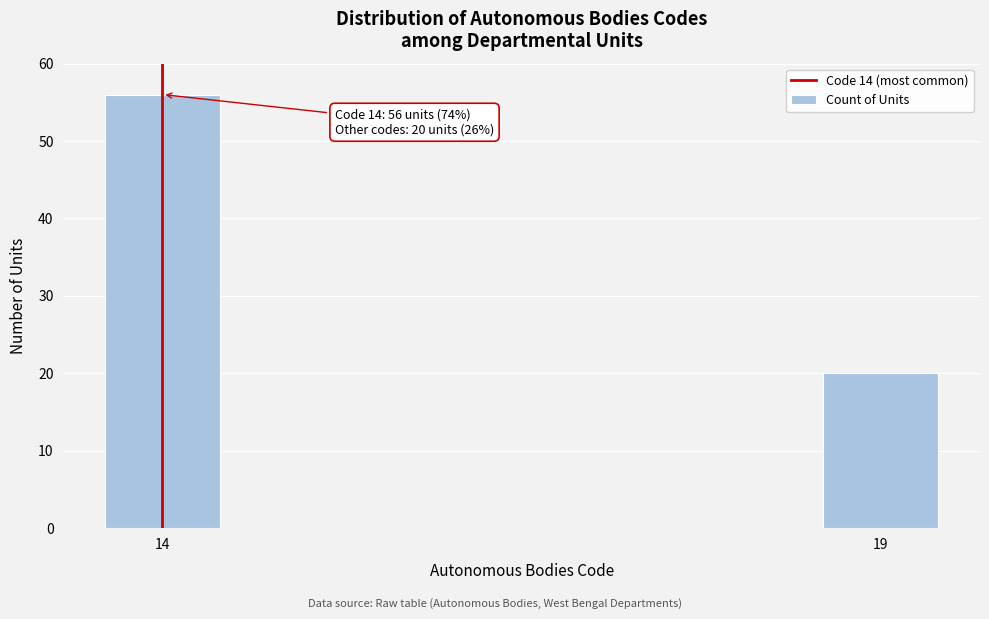

Reading right to left, list all the values displayed in this chart.

20	56